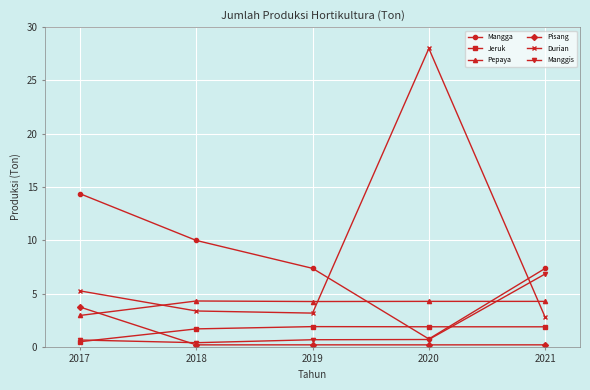

In Durian, how many points are higher than both neighbors (excluding endpoints)?

1